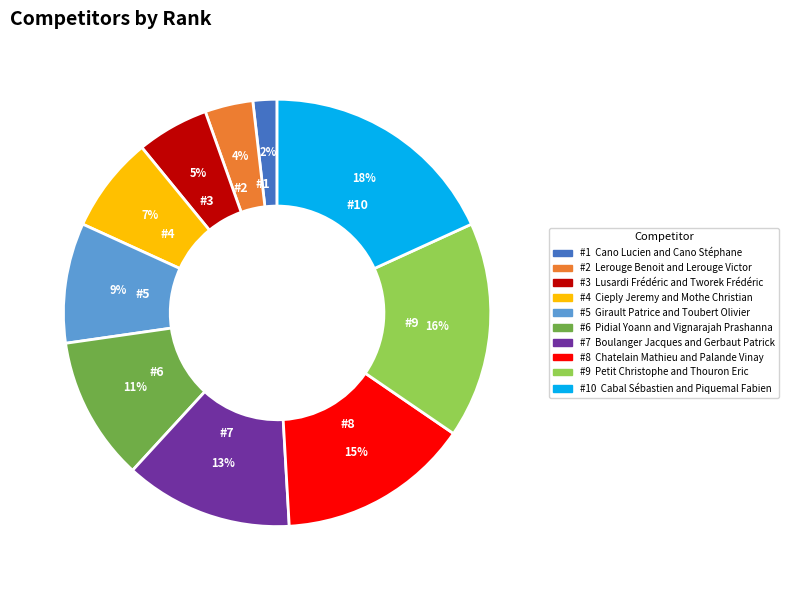

Is there a majority slice in this chart?

No